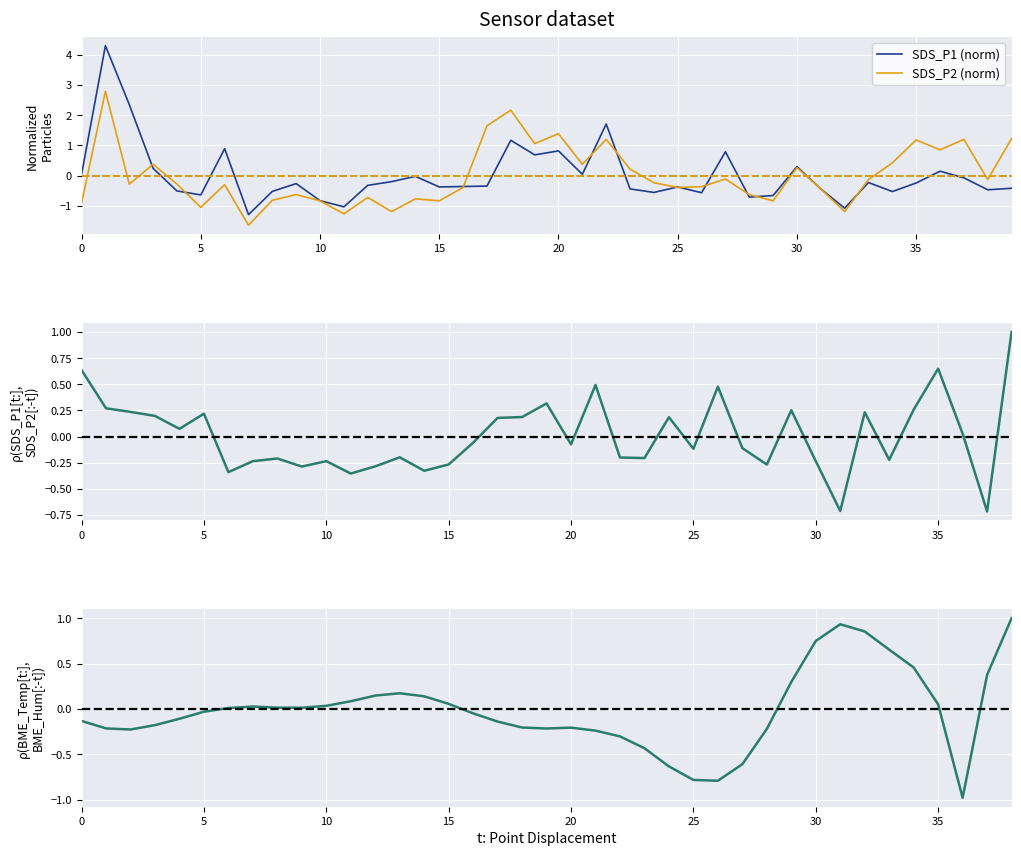

How many lines are shown in the chart?

2